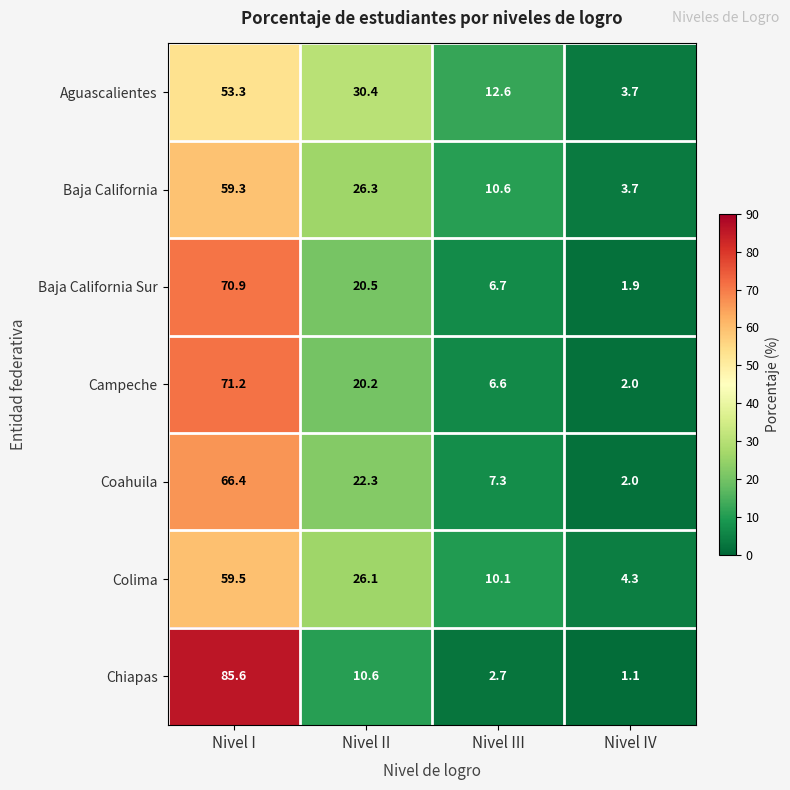

True or false: Colima has a value of 59.5 at Nivel I.

True